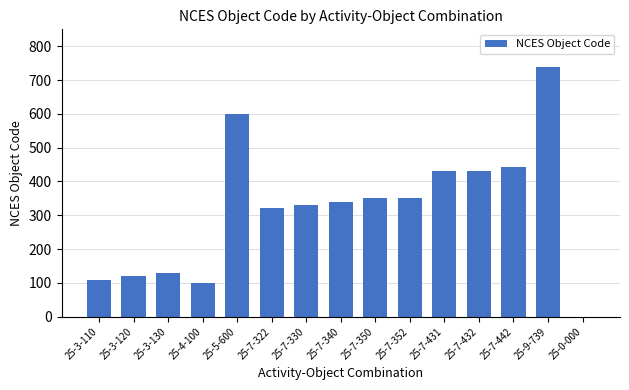

The value at 25-7-340 is 340. True or false?

True